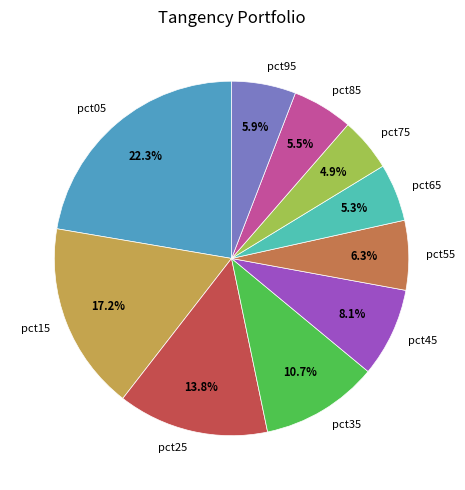

Do pct55 and pct95 together represent more than half of the pie?

No